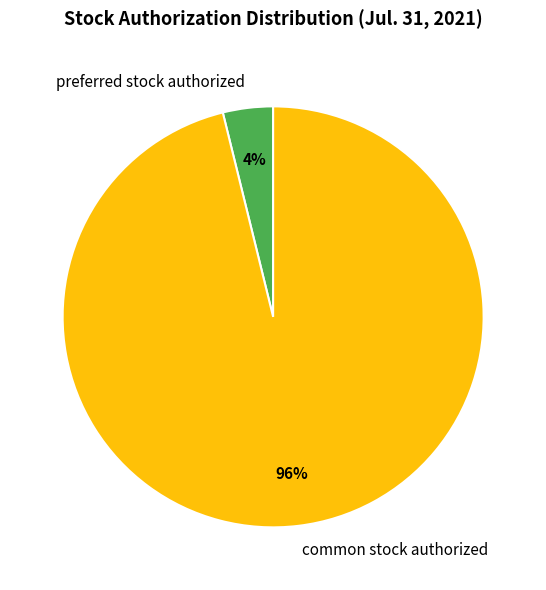

To the nearest percent, what portion does preferred stock authorized represent?

4%